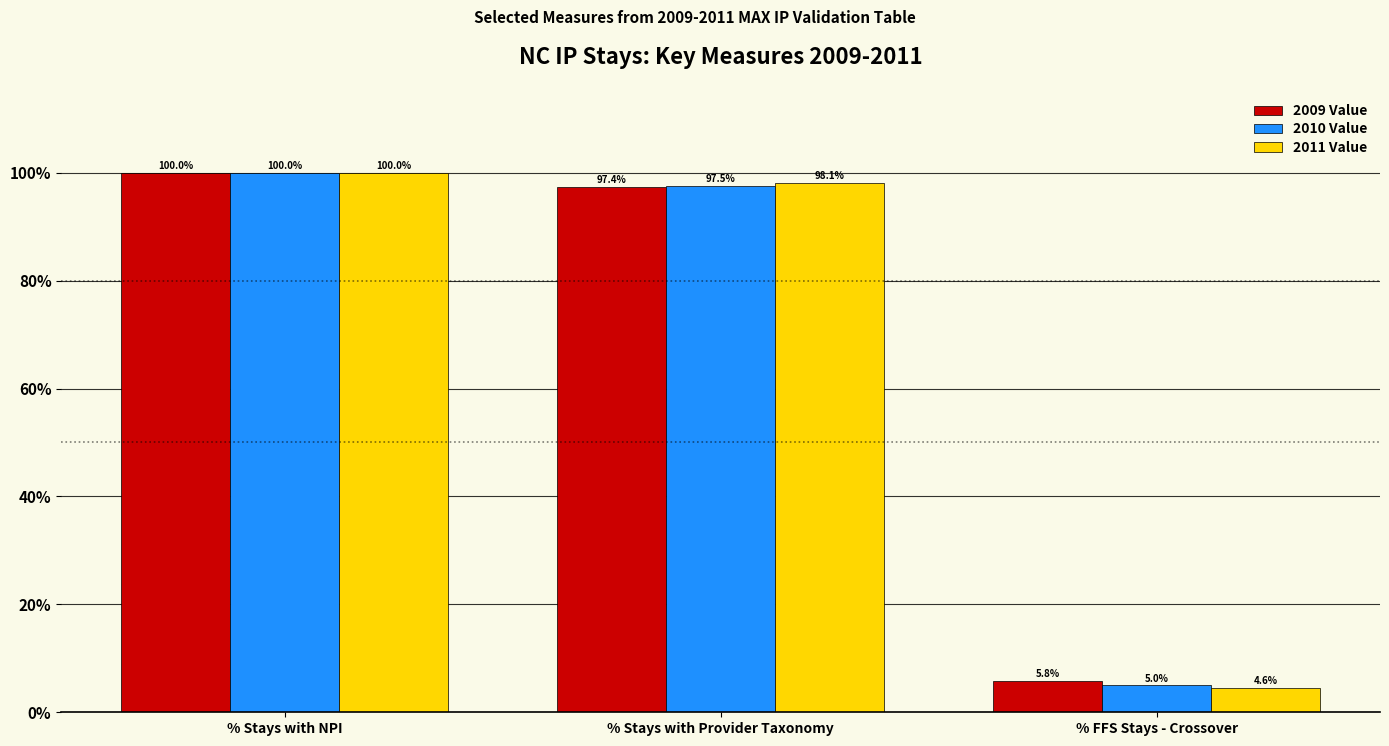

Reading left to right, extract all data points from this chart.

2009 Value: 100.0	97.4	5.8
2010 Value: 100.0	97.5	5.0
2011 Value: 100.0	98.1	4.6